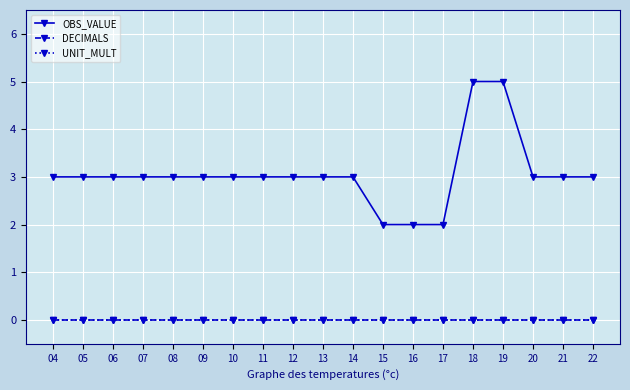

Does the chart have visible grid lines?

Yes